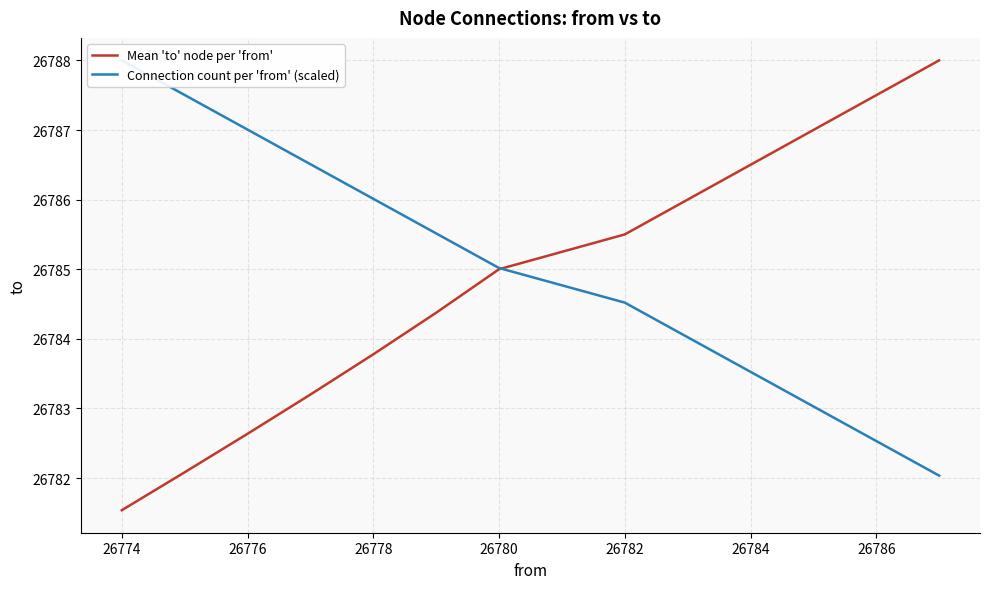

Rank the series by their maximum value, from lowest to highest.

Mean 'to' node per 'from', Connection count per 'from' (scaled)